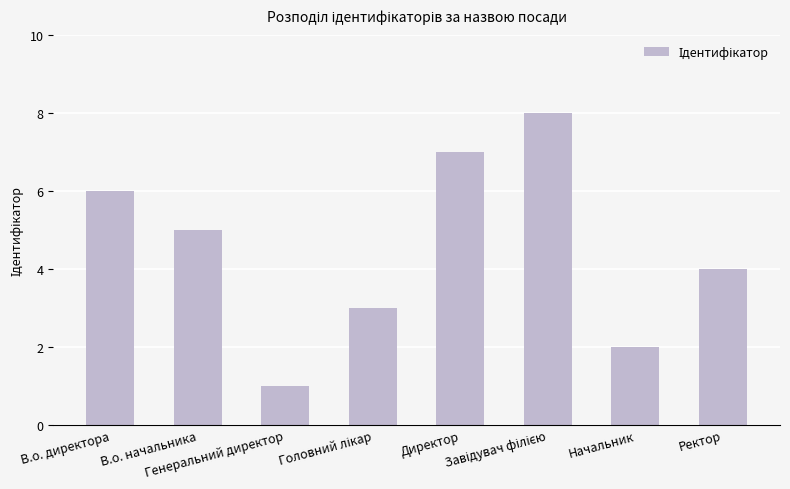

Approximately how many times larger is the value at Генеральний директор compared to Директор?

0.1